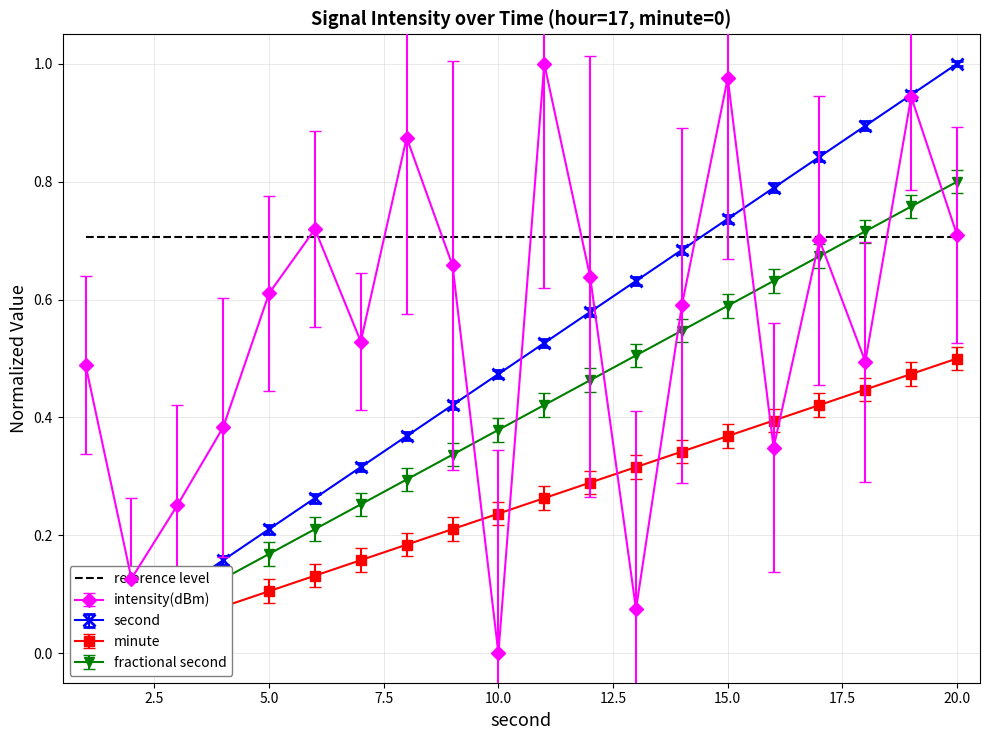

Where is the first local minimum for intensity(dBm)?

2